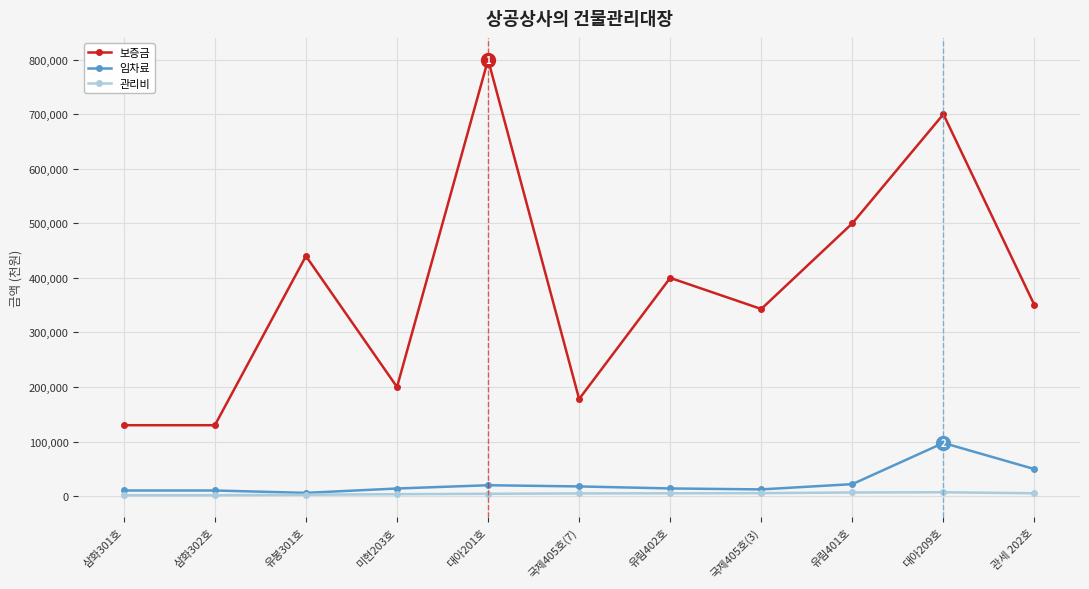

What position from the right is 유림401호?

3